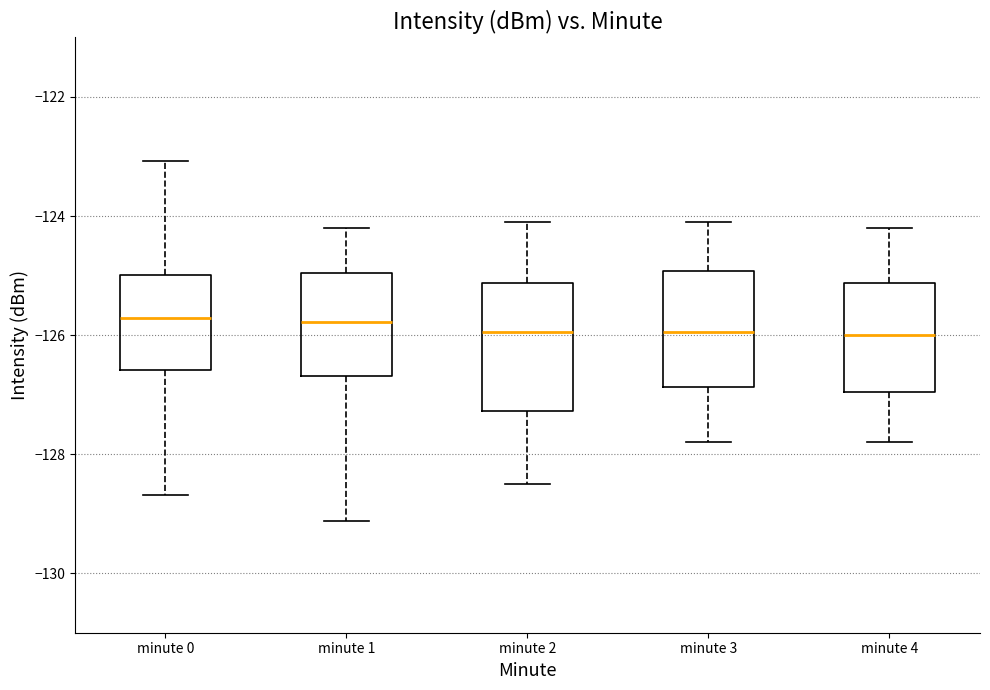

Where does the lower whisker of the box for minute 3 end on the y-axis? The values are not printed on the chart, so give them approximately, as read against the axis.

-127.8